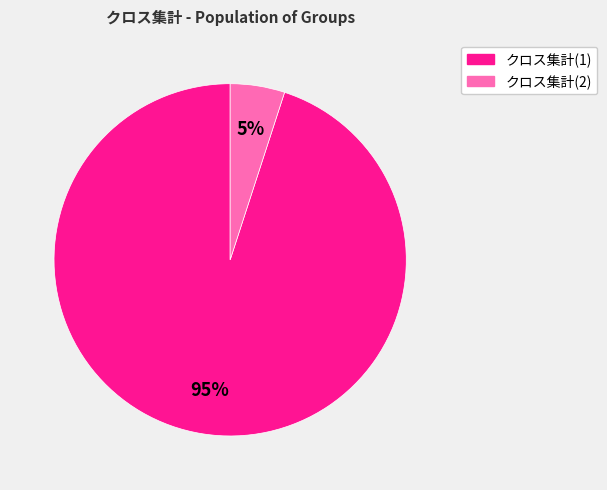

Do クロス集計(1) and クロス集計(2) together represent more than half of the pie?

Yes